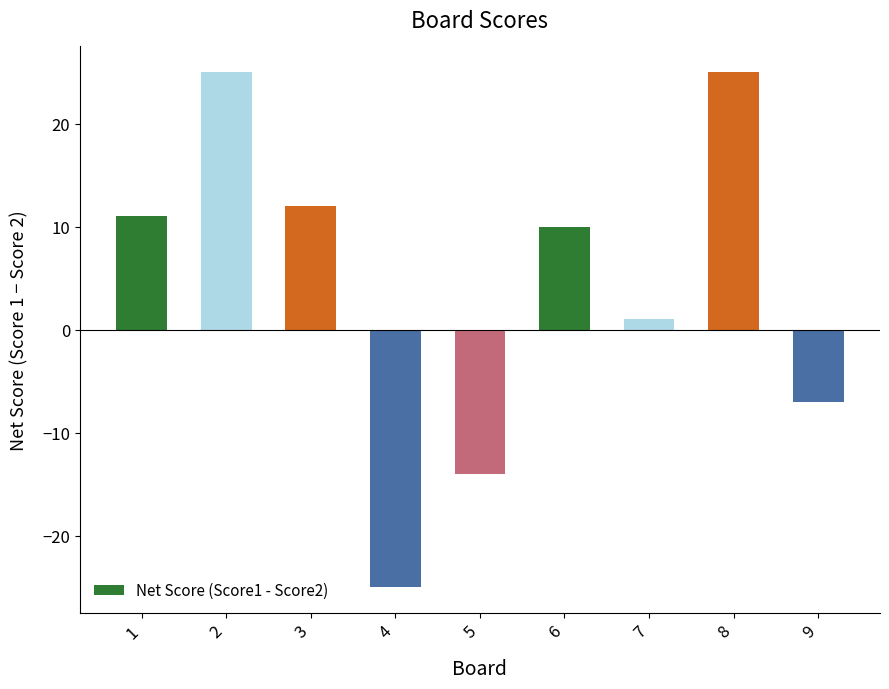

Where is the data nearest to the value 0?

7